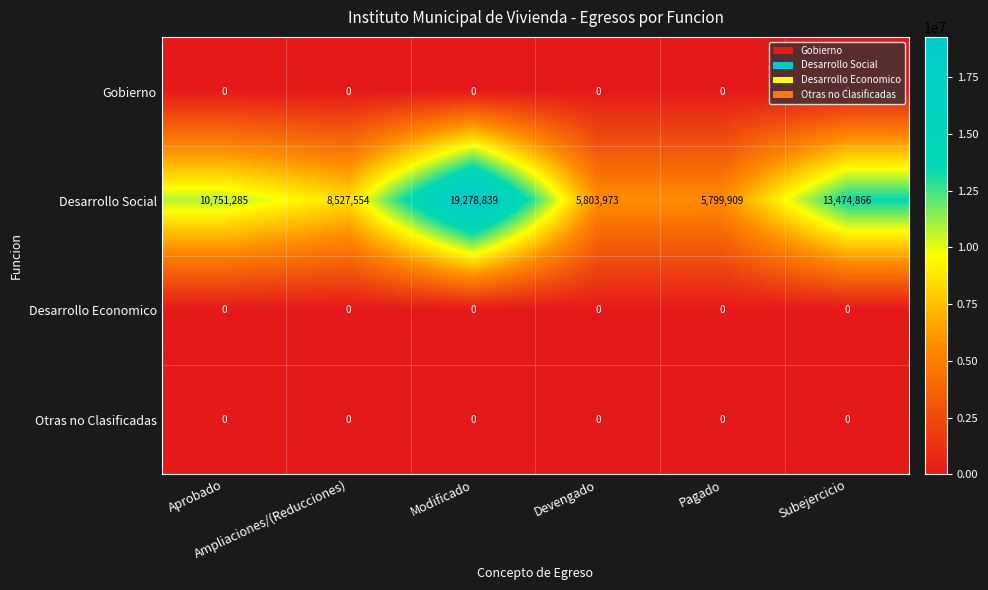

What is the total value across all series at Ampliaciones/(Reducciones)?

8527554